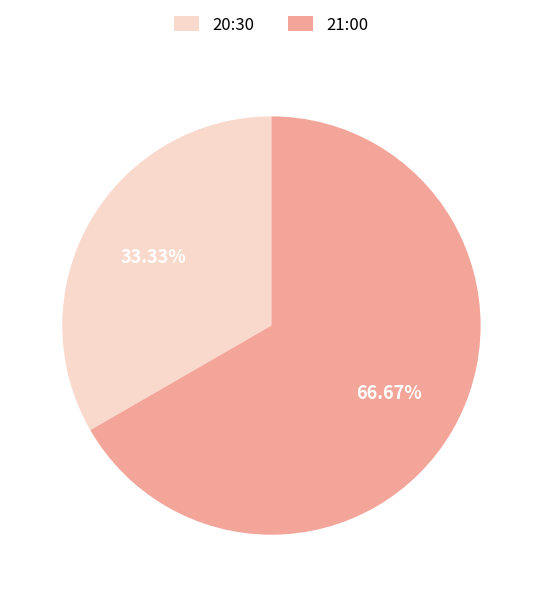

What percentage is the 20:30 slice, to the nearest percent?

33%